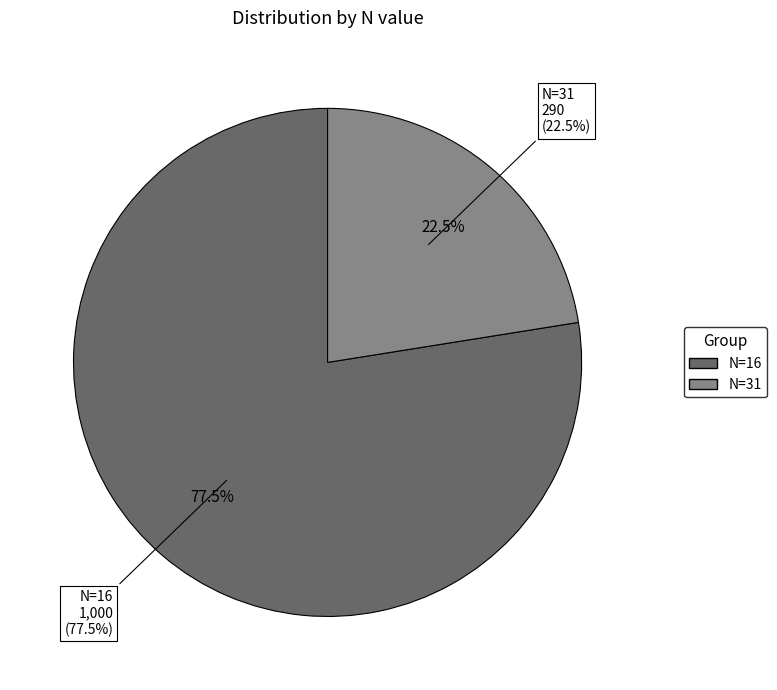

To the nearest percent, what percentage of the pie is 16?

78%